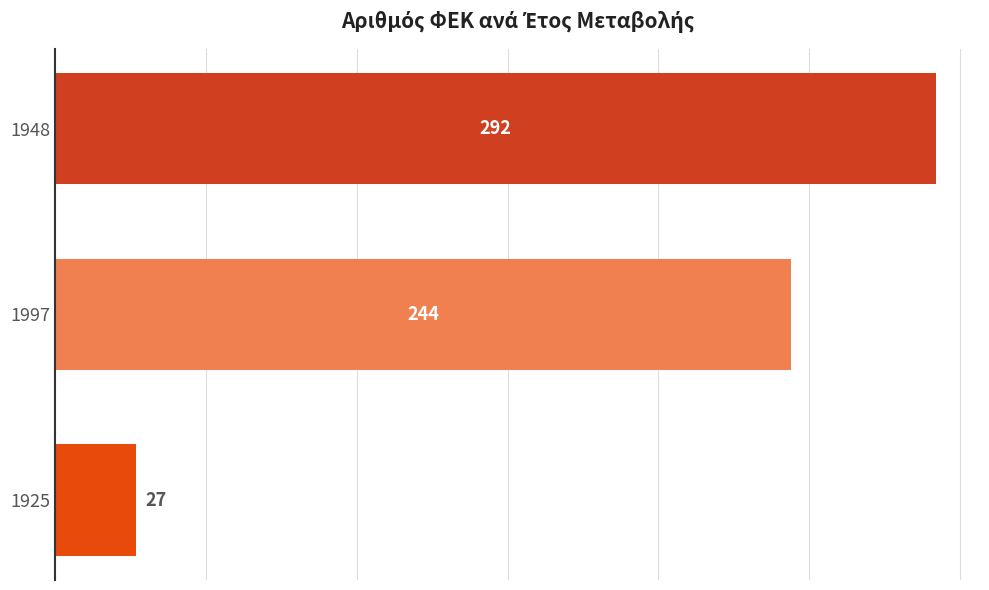

Where is the data nearest to the value 159?

1997